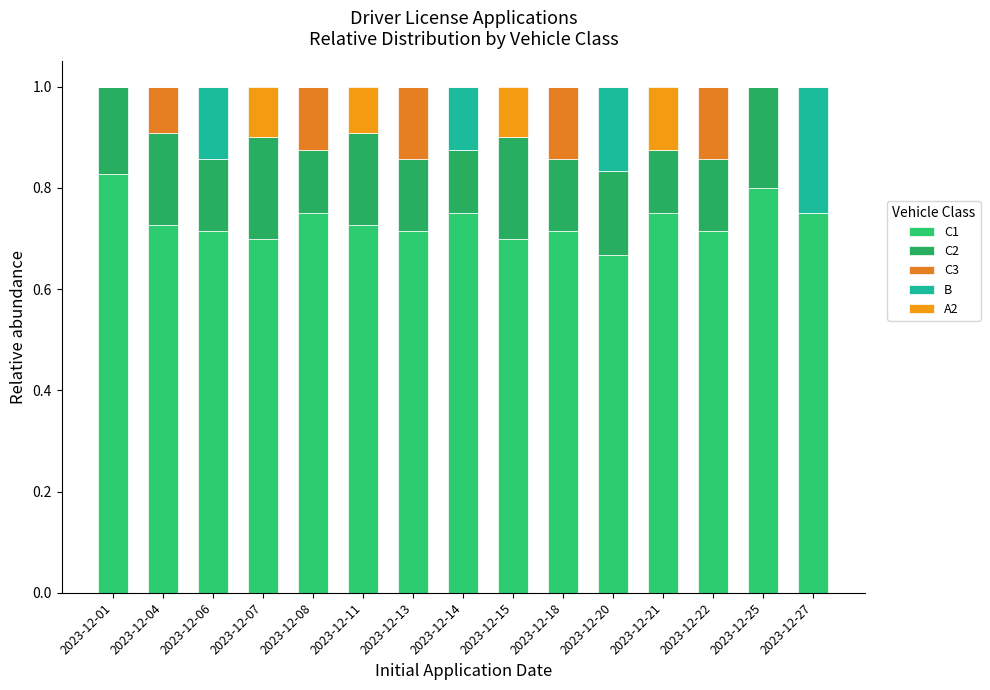

Are the bars grouped side by side (vs. stacked)?

No